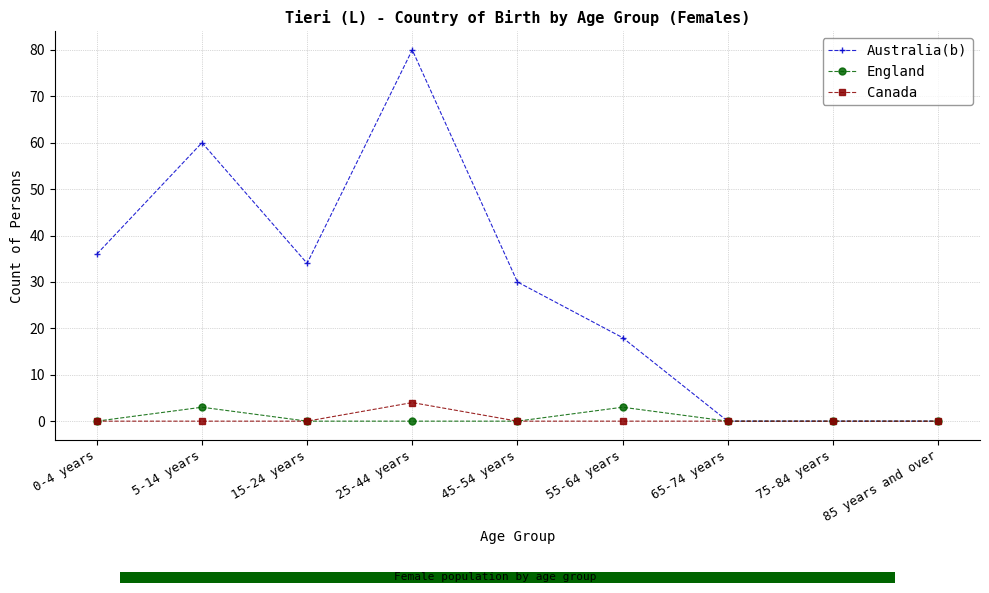

At 55-64 years, list the series in order from smallest to largest.

Canada, England, Australia(b)